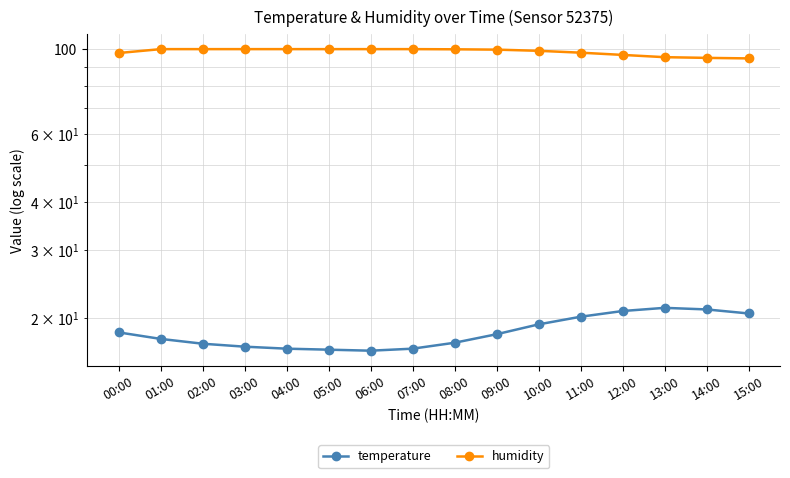

What is the label of the 4th point from the left?

03:00